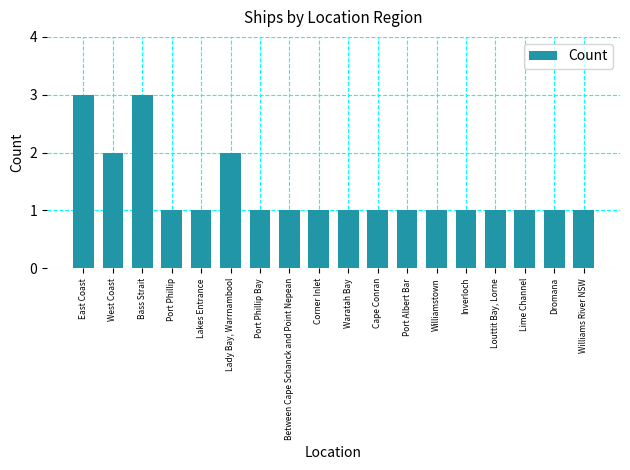

What is the greatest value displayed?

3